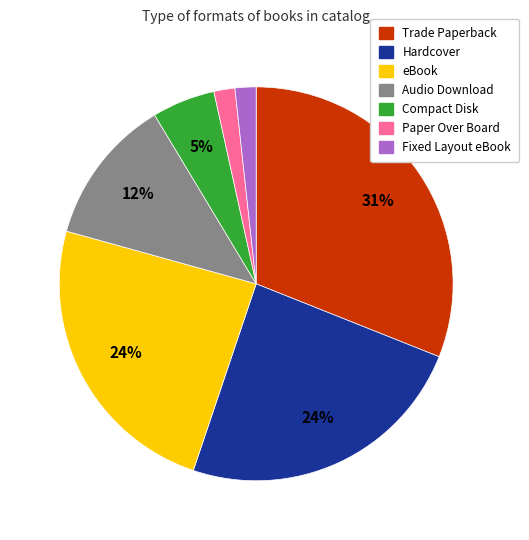

Which slice is the largest?

Trade Paperback